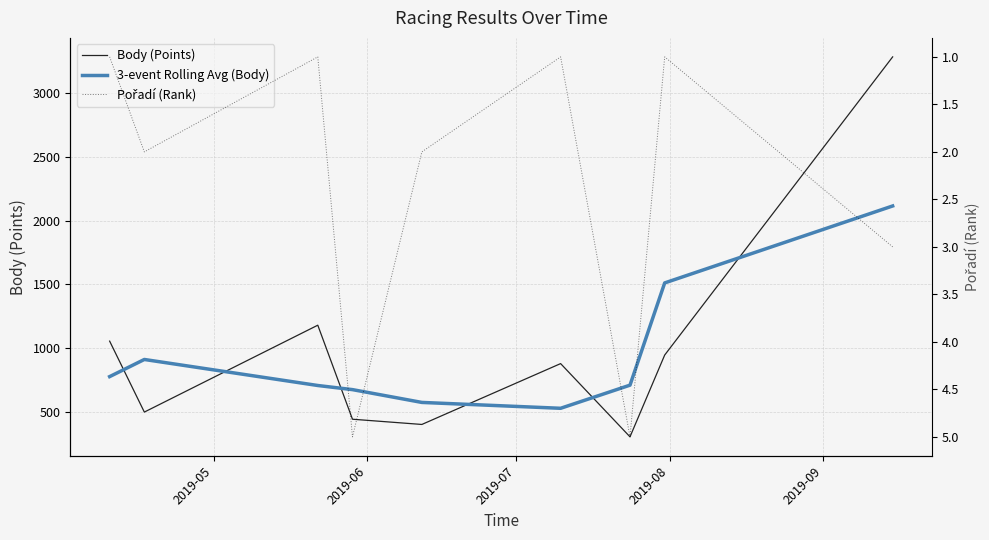

How many intersections are there between 3-event Rolling Avg (Body) and Body (Points)?

6